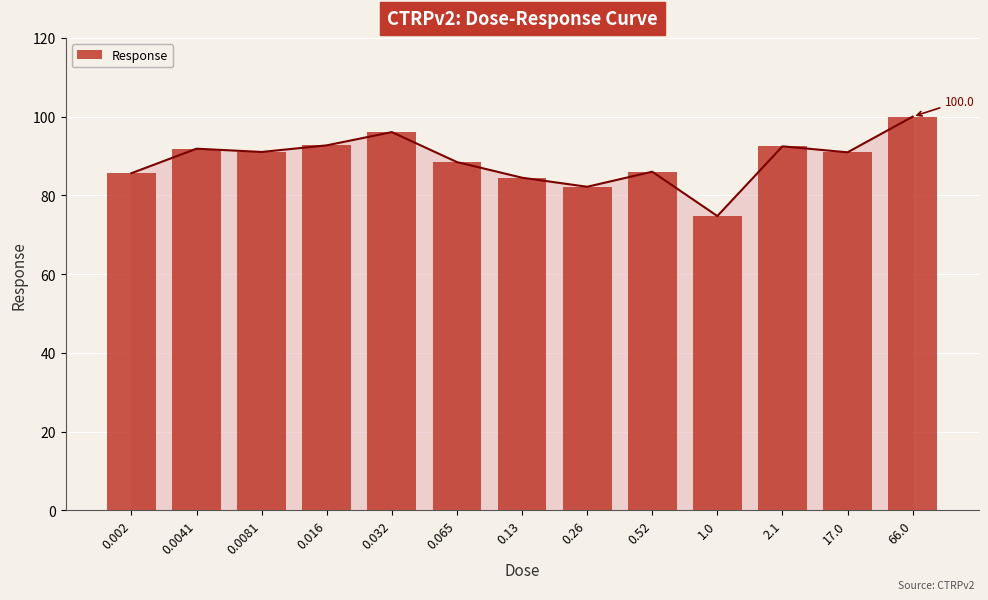

Which has a higher value, 0.0041 or 1.0?

0.0041